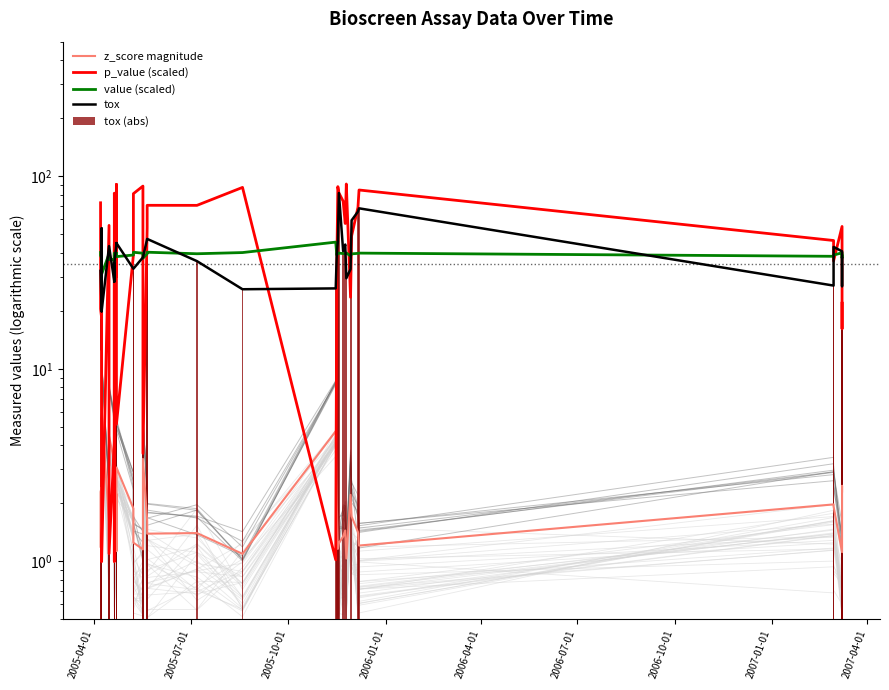

Reading left to right, what are all the values shown in this chart?

z_score magnitude: 1.2	2.3	2.4	2.1	12.4	6.0	1.6	4.5	3.3	1.9	8.7	1.1	2.2	1.1	1.4	3.1	1.9	1.3	1.2	3.4	1.6	1.4	1.4	1.1	4.7	2.0	1.2	1.2	1.3	1.4	1.0	2.2	1.7	1.4	1.2	2.0	1.9	1.1	2.5	2.3
p_value (scaled): 72.8	20.5	18.4	26.8	1.0	1.0	55.6	1.1	4.1	44.3	1.0	81.7	30.1	90.7	68.2	5.2	38.9	81.2	88.9	3.6	53.9	70.6	70.6	87.5	1.0	33.1	88.3	81.9	74.2	56.8	91.1	23.5	49.0	68.9	84.8	46.4	36.3	54.9	16.1	21.9
value (scaled): 40.2	38.8	37.5	40.8	32.0	31.0	39.5	36.9	36.9	39.1	29.7	39.9	39.0	39.9	39.6	38.2	39.0	40.3	39.8	37.5	39.6	40.3	39.6	40.1	45.5	39.0	39.9	39.9	39.7	39.6	39.9	38.6	39.5	39.8	39.9	38.4	39.0	40.0	37.7	38.6
tox: 32.3	32.3	19.9	53.6	53.6	19.9	43.4	43.4	28.4	35.2	28.4	35.2	44.4	45.0	44.4	45.0	33.1	33.1	37.9	37.9	47.3	47.3	36.2	25.9	26.2	39.4	46.0	81.8	40.9	44.2	29.5	32.9	59.0	65.5	68.1	27.0	42.9	40.7	26.9	37.6
tox (abs): 32.3	32.3	19.9	53.6	53.6	19.9	43.4	43.4	28.4	35.2	28.4	35.2	44.4	45.0	44.4	45.0	33.1	33.1	37.9	37.9	47.3	47.3	36.2	25.9	26.2	39.4	46.0	81.8	40.9	44.2	29.5	32.9	59.0	65.5	68.1	27.0	42.9	40.7	26.9	37.6